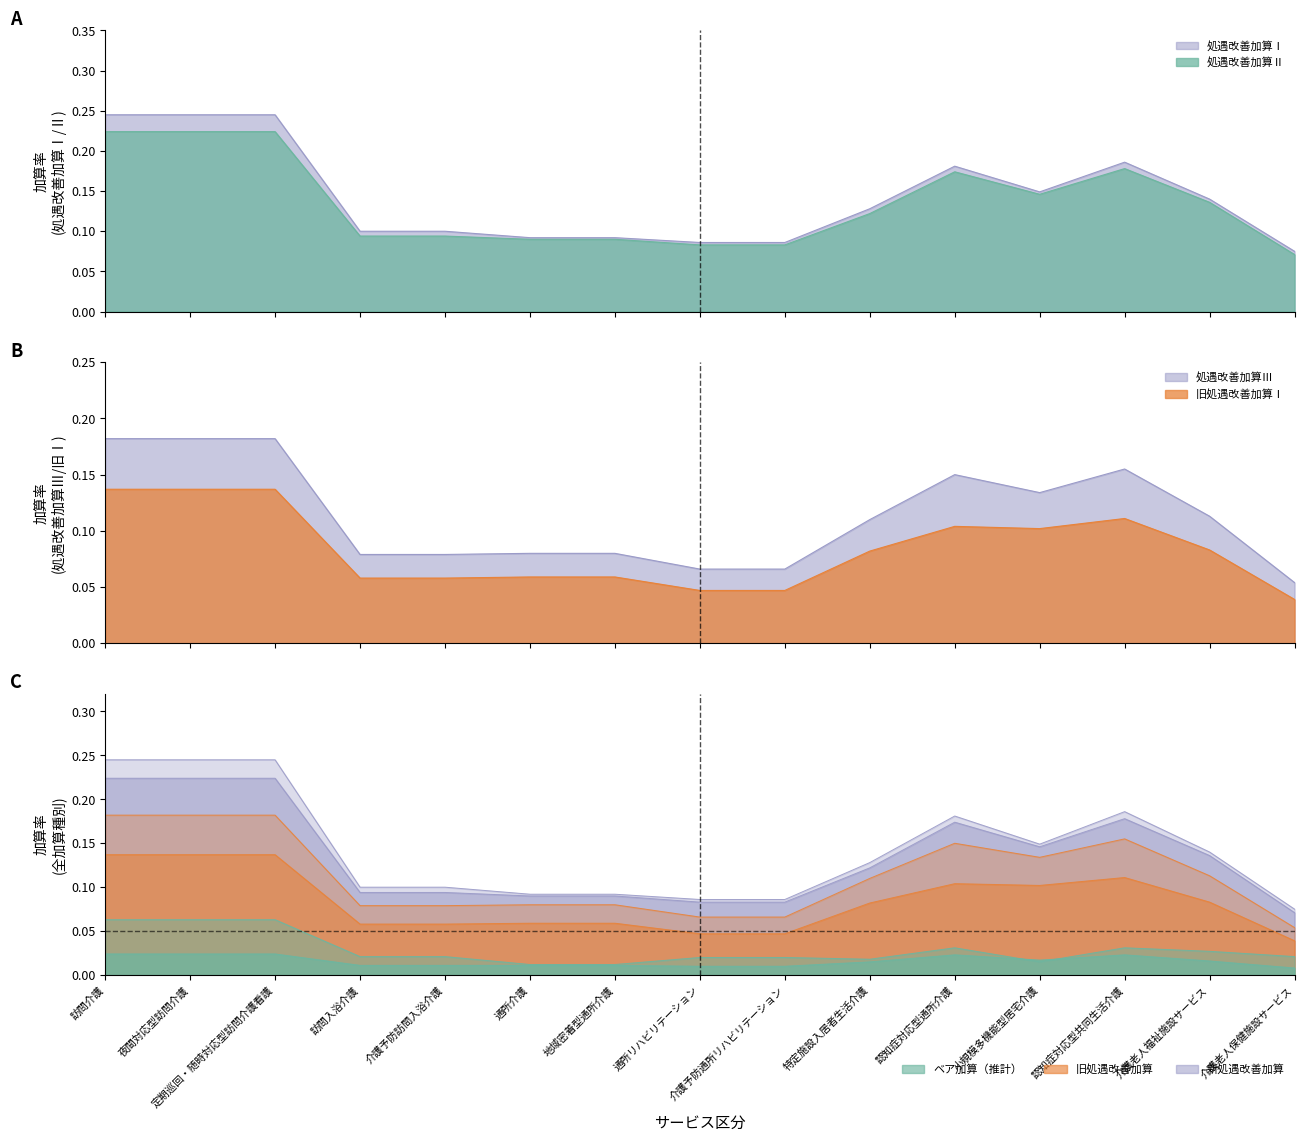

Which series changed the most between 訪問入浴介護 and 特定施設入居者生活介護?

処遇改善加算Ⅲ